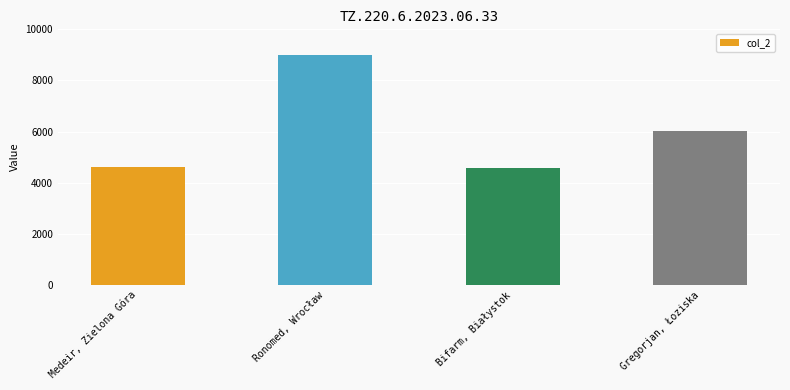

What is the value of the 2nd bar from the left?

8997.6